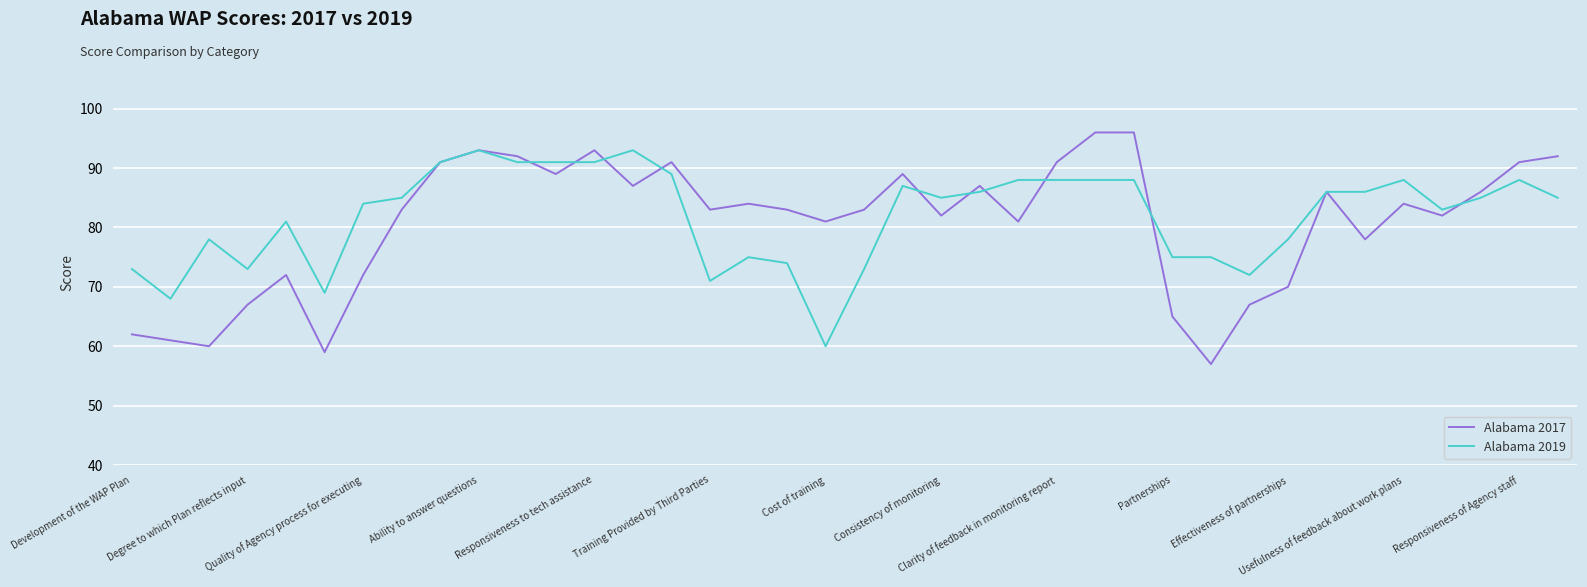

Which series has the widest spread of values?

Alabama 2017